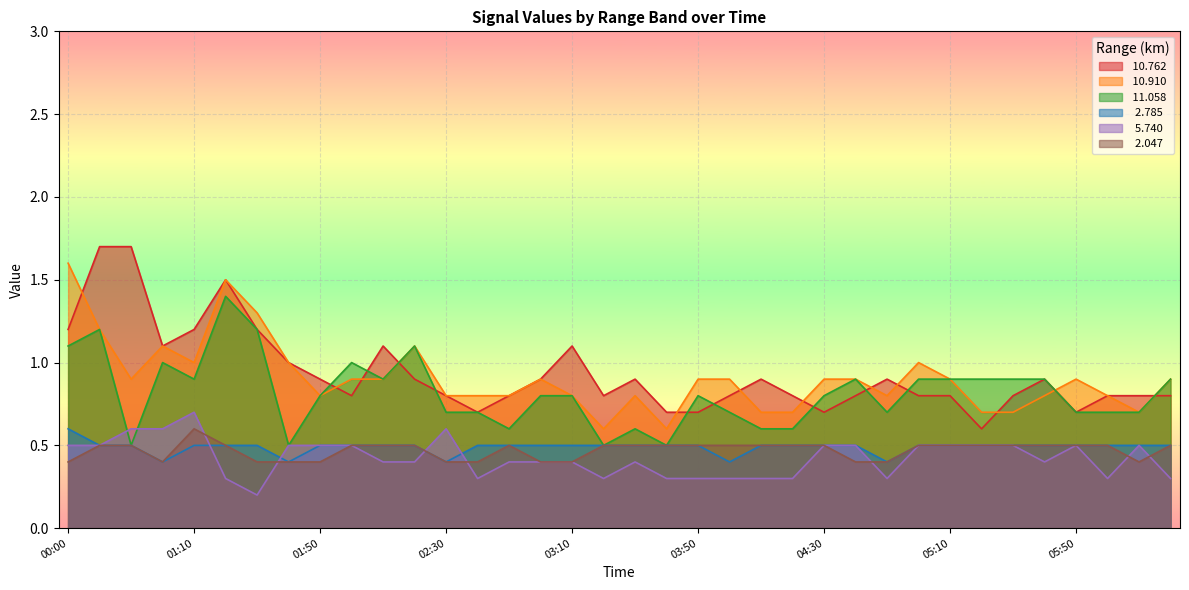

What are all the series names shown in the legend?

 10.762,  10.910,  11.058,   2.785,   5.740,   2.047